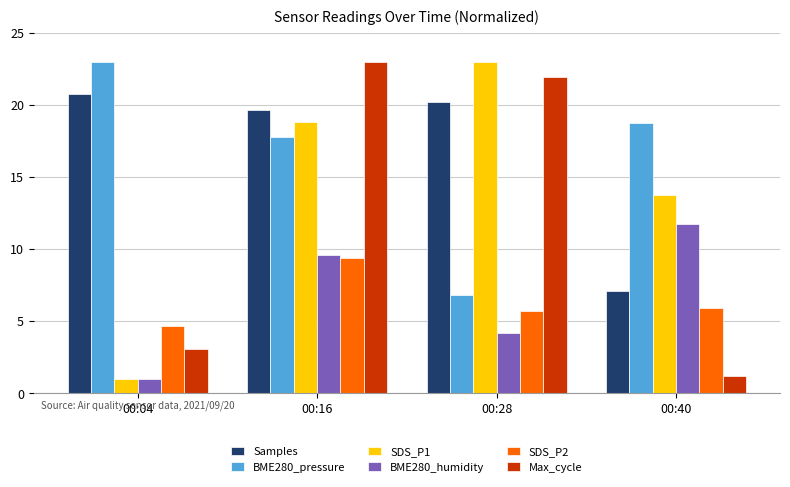

Reading left to right, extract all data points from this chart.

Samples: 20.8	19.6	20.2	7.1
BME280_pressure: 23.0	17.8	6.8	18.8
SDS_P1: 1.0	18.8	23.0	13.7
BME280_humidity: 1.0	9.6	4.2	11.7
SDS_P2: 4.7	9.4	5.7	5.9
Max_cycle: 3.1	23.0	21.9	1.2